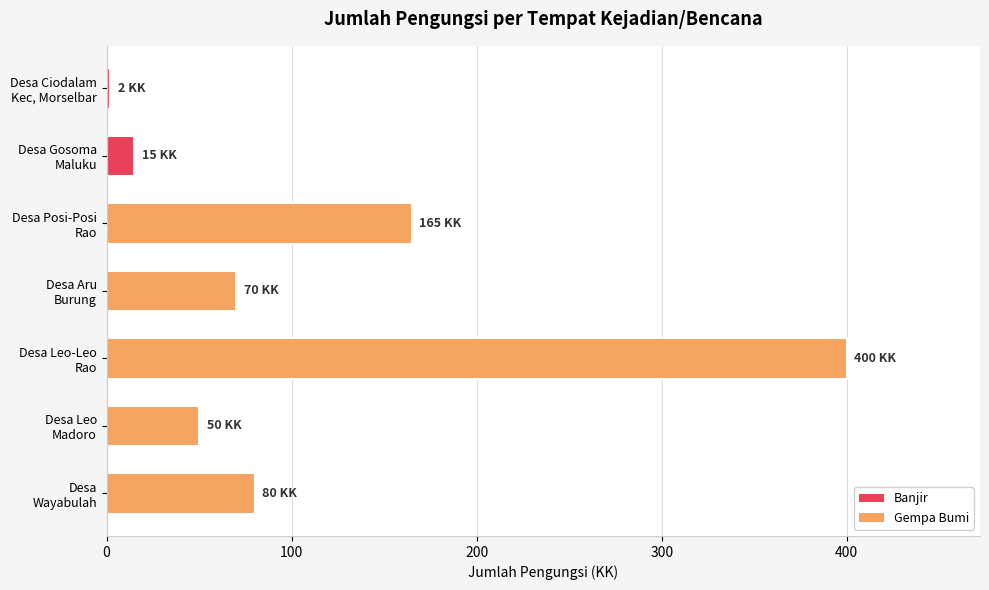

What is the average value?

112